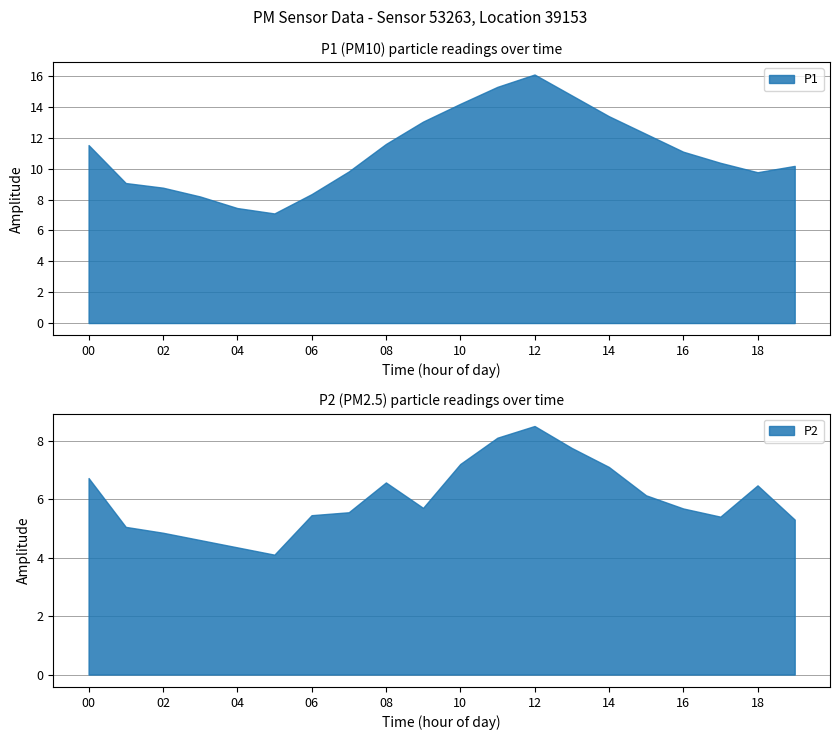

Reading left to right, list all the values displayed in this chart.

P1: 00:00=11.5	01:00=9.1	02:00=8.8	03:00=8.2	04:00=7.5	05:00=7.1	06:00=8.3	07:00=9.8	08:00=11.6	09:00=13.1	10:00=14.2	11:00=15.3	12:00=16.1	13:00=14.8	14:00=13.4	15:00=12.2	16:00=11.1	17:00=10.4	18:00=9.8	19:00=10.2
P2: 00:00=6.7	01:00=5.0	02:00=4.8	03:00=4.6	04:00=4.3	05:00=4.1	06:00=5.5	07:00=5.5	08:00=6.6	09:00=5.7	10:00=7.2	11:00=8.1	12:00=8.5	13:00=7.8	14:00=7.1	15:00=6.1	16:00=5.7	17:00=5.4	18:00=6.5	19:00=5.3